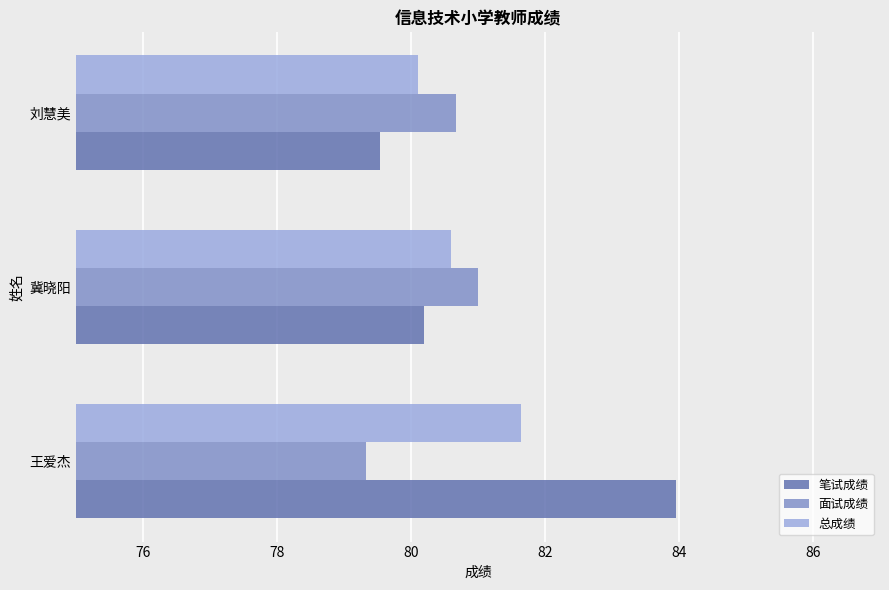

Which category has the highest value across all series?

王爱杰